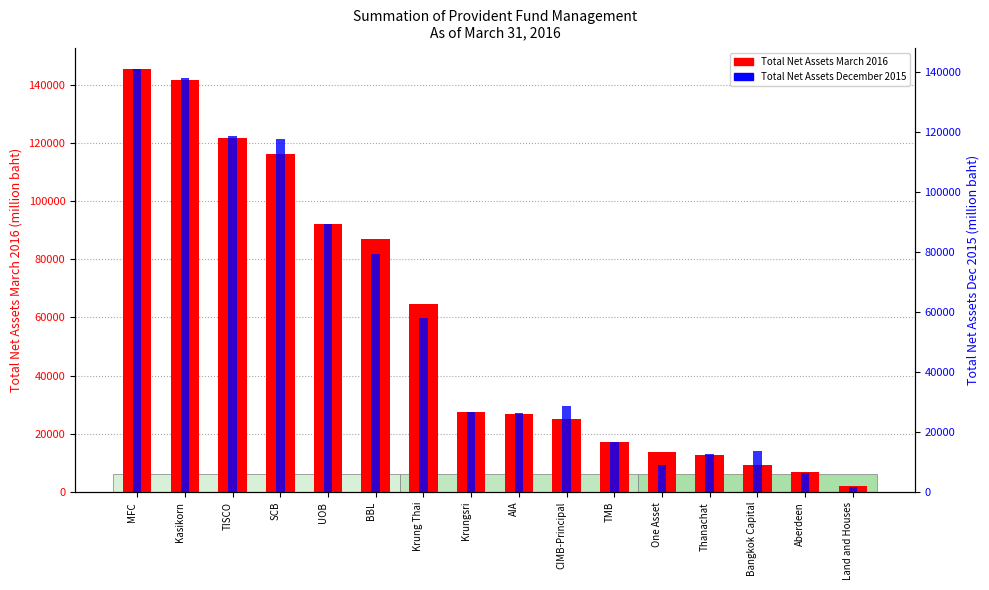

What is the value of the Total Net Assets December 2015 bar at the 9th from the left?

26228.2